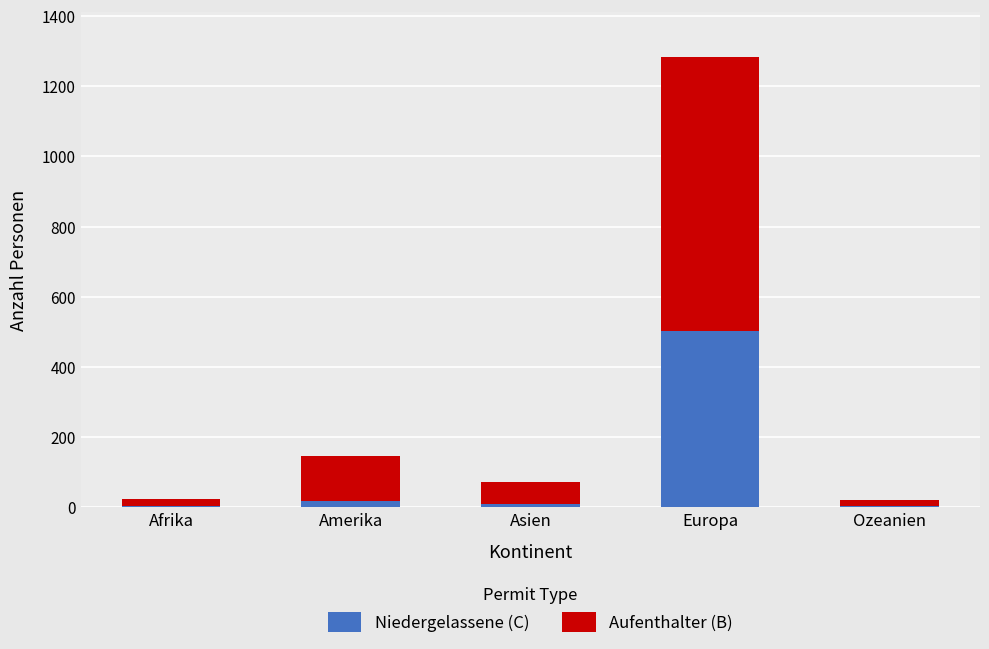

What is the highest value of the Niedergelassene (C) series?

502